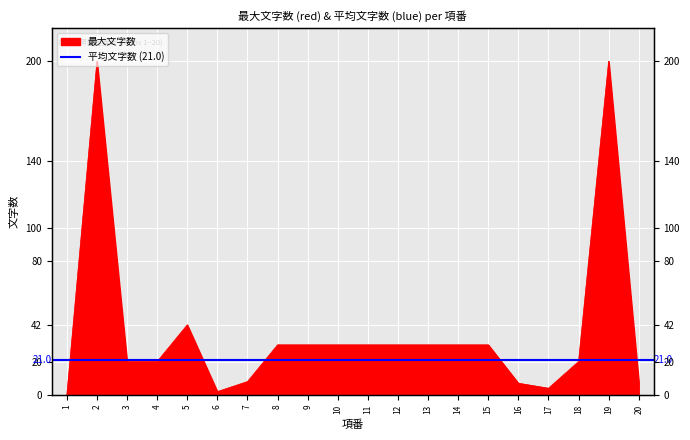

Where is the first local maximum?

2